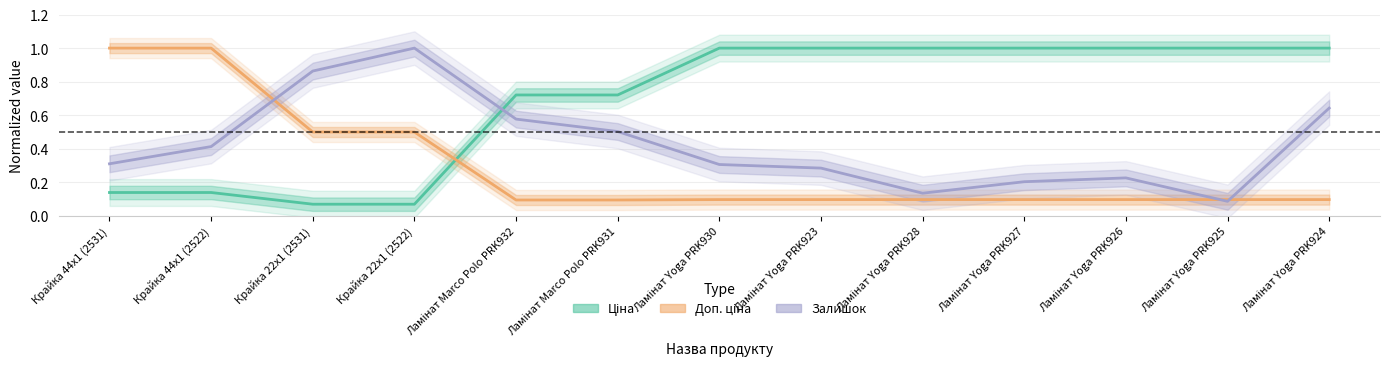

Where is the first local minimum for Залишок?

Ламінат Yoga PRK928